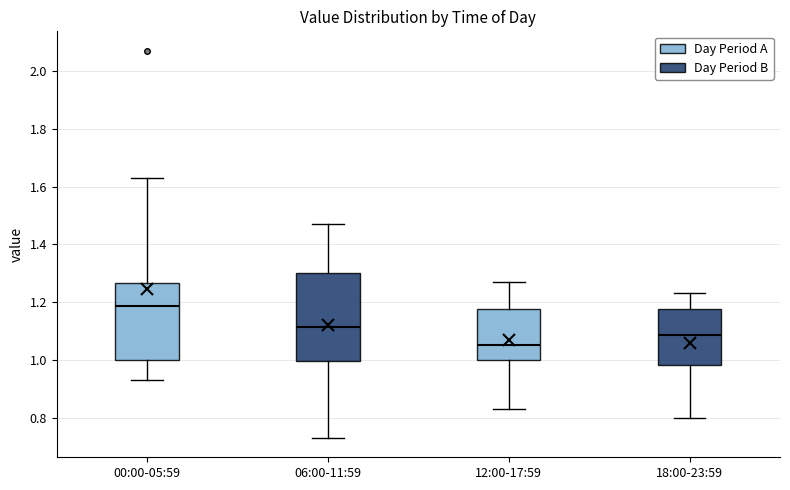

Reading left to right, transcribe this box plot: for each box, give where its median line is, the range the box spans, and where its two whiskers end, as read against the y-axis. The values are not printed on the chart, so give them approximately, as read against the axis.

00:00-05:59: median 1.18, box 1.00 to 1.26, whiskers 0.94 to 1.64
06:00-11:59: median 1.12, box 1.00 to 1.30, whiskers 0.74 to 1.48
12:00-17:59: median 1.06, box 1.00 to 1.18, whiskers 0.84 to 1.28
18:00-23:59: median 1.08, box 0.98 to 1.18, whiskers 0.80 to 1.24